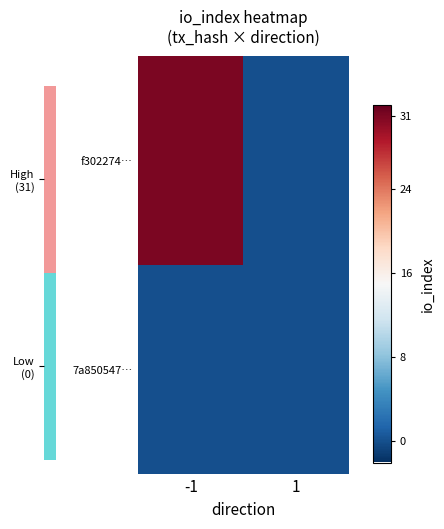

Reading right to left, what are all the values shown in this chart?

f302274…: 1=0	-1=31
7a850547…: 1=0	-1=0